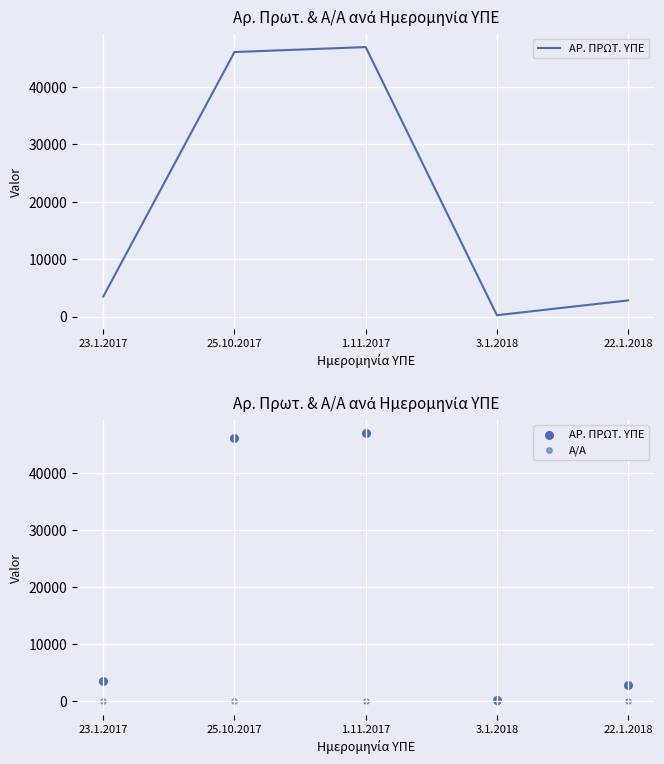

Which series has the largest Y range (max minus min)?

ΑΡ. ΠΡΩΤ. ΥΠΕ